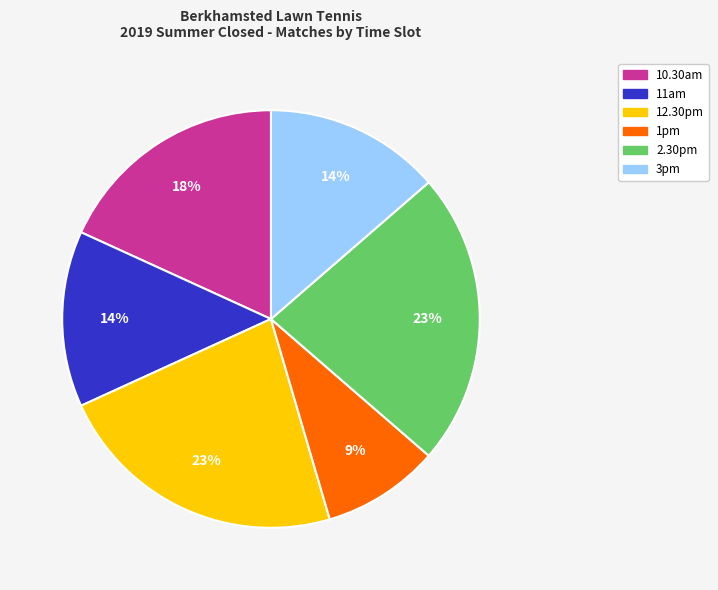

Does 1pm account for over 50% of the chart?

No